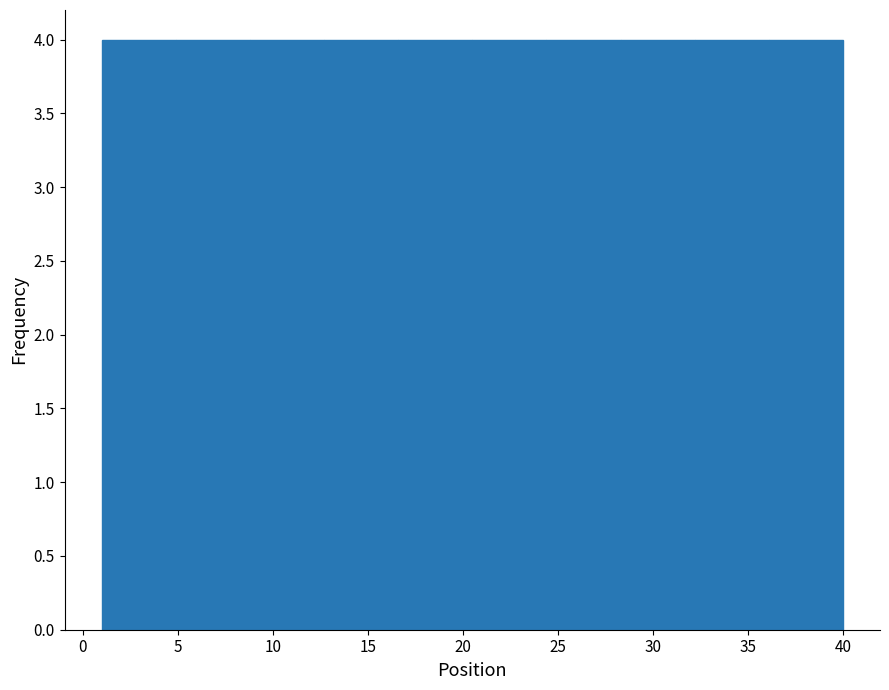

Reading left to right, transcribe this chart: for each bar, give the range it covers on the x-axis and its height. Neither the bar edges nor the heights are printed on the chart, so give them approximately, as read against the axes.

1.0 to 4.9: 4
4.9 to 8.8: 4
8.8 to 12.7: 4
12.7 to 16.6: 4
16.6 to 20.5: 4
20.5 to 24.4: 4
24.4 to 28.3: 4
28.3 to 32.2: 4
32.2 to 36.1: 4
36.1 to 40.0: 4